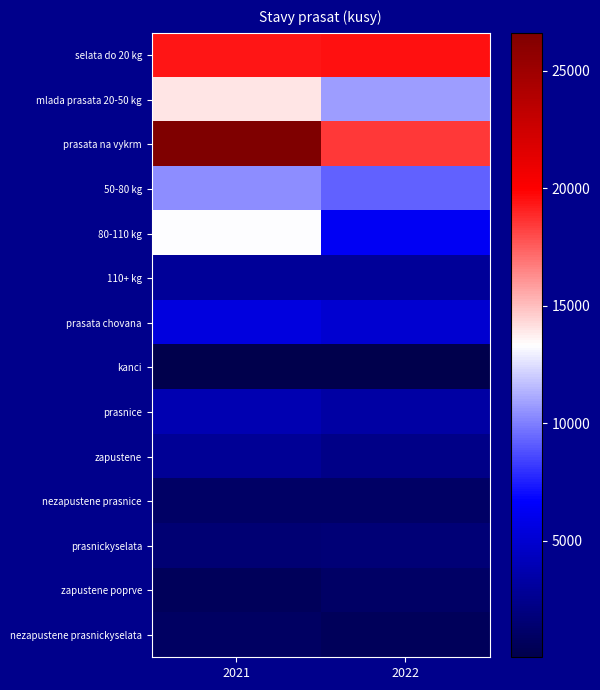

How many categories are shown in the chart?

2